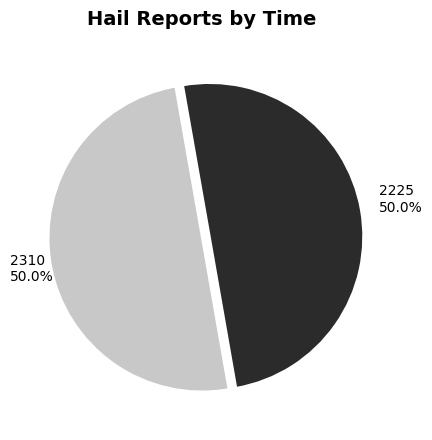

What percentage do 2310 and 2225 together represent?

100.0%